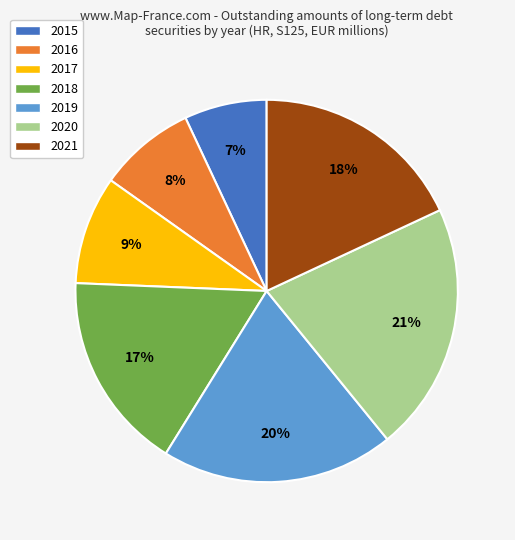

To the nearest percent, what is the difference between the largest and smallest slice percentages?

14%